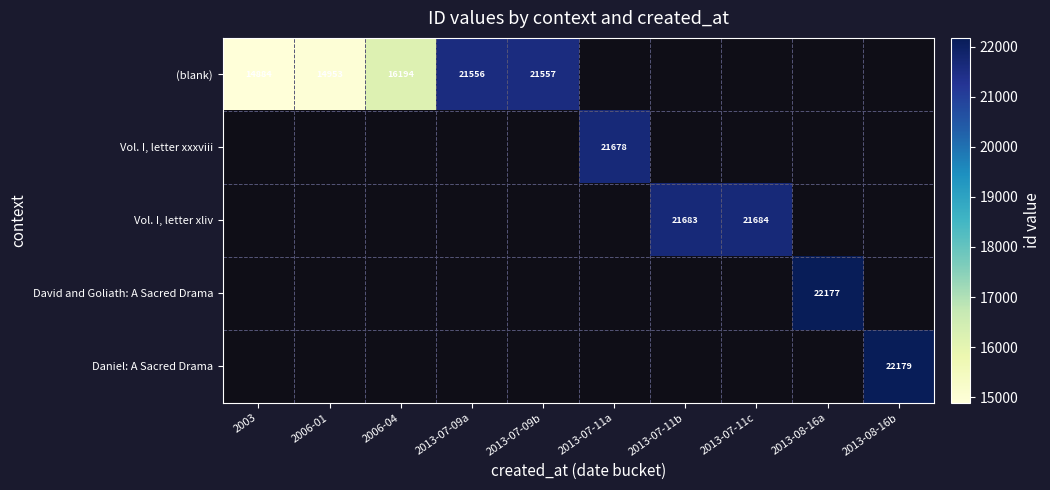

The value of Daniel: A Sacred Drama at 2013-08-16b is 11551. True or false?

False